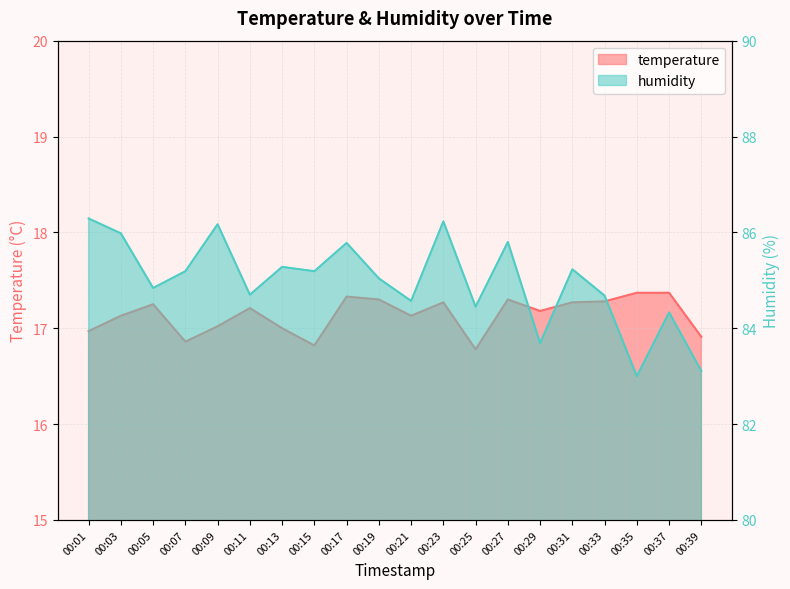

Reading right to left, extract all data points from this chart.

temperature: 00:39=16.9	00:37=17.4	00:35=17.4	00:33=17.3	00:31=17.3	00:29=17.2	00:27=17.3	00:25=16.8	00:23=17.3	00:21=17.1	00:19=17.3	00:17=17.3	00:15=16.8	00:13=17.0	00:11=17.2	00:09=17.0	00:07=16.9	00:05=17.2	00:03=17.1	00:01=17.0
humidity: 00:39=83.1	00:37=84.3	00:35=83.0	00:33=84.7	00:31=85.2	00:29=83.7	00:27=85.8	00:25=84.5	00:23=86.2	00:21=84.6	00:19=85.0	00:17=85.8	00:15=85.2	00:13=85.3	00:11=84.7	00:09=86.2	00:07=85.2	00:05=84.8	00:03=86.0	00:01=86.3